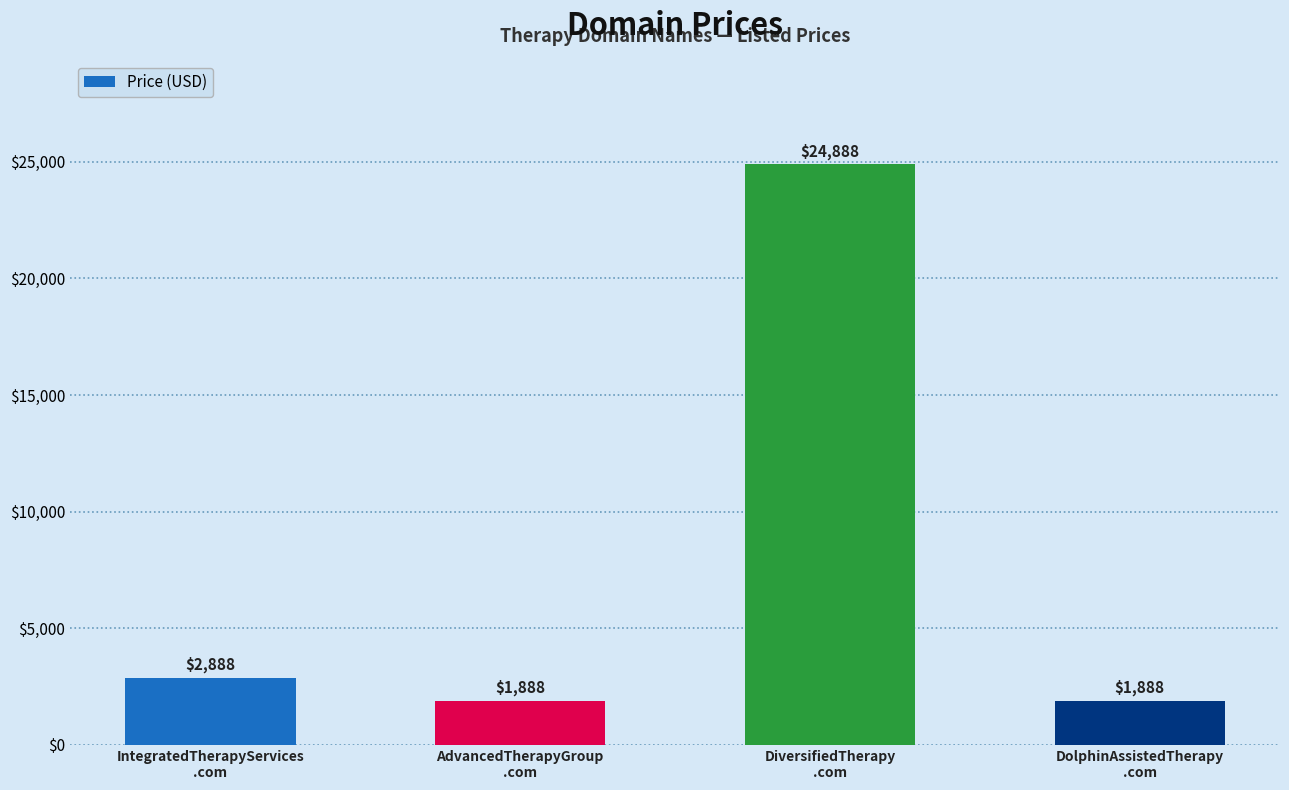

Reading right to left, transcribe all the data shown in this chart.

DolphinAssistedTherapy
.com=1888	DiversifiedTherapy
.com=24888	AdvancedTherapyGroup
.com=1888	IntegratedTherapyServices
.com=2888